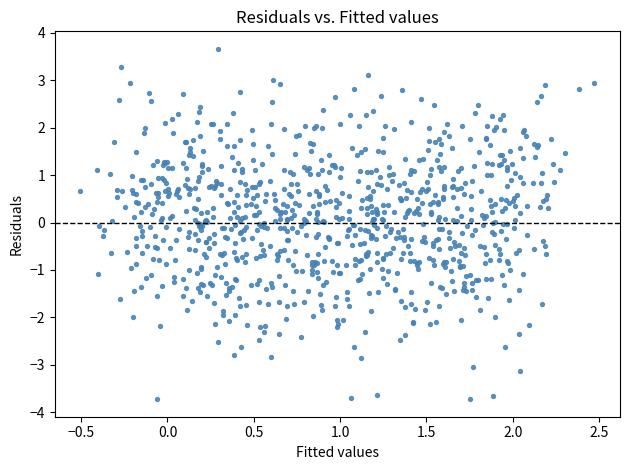

What is the range of X values (max minus min)?

3.0